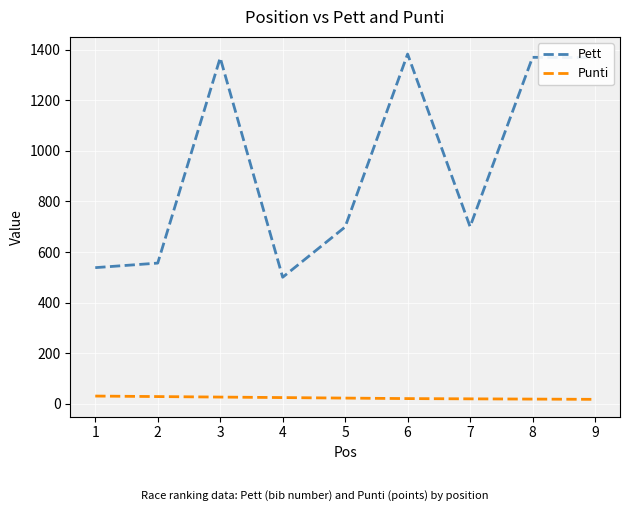

List the series in order of their peak value, highest first.

Pett, Punti